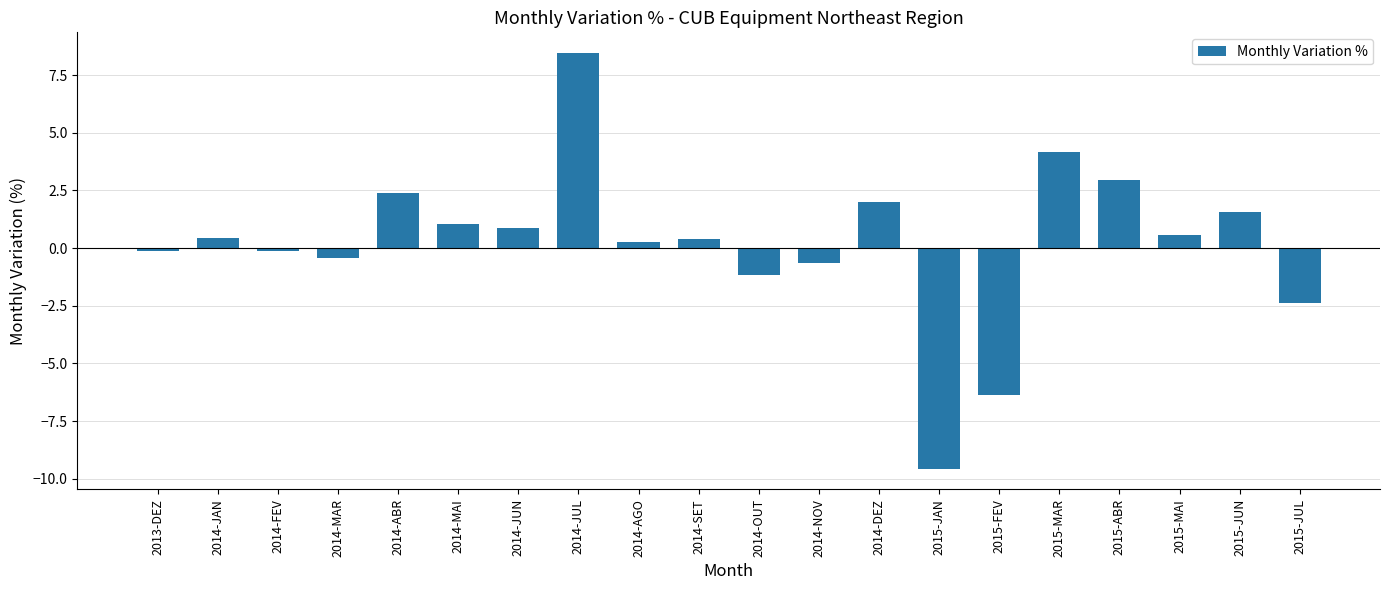

How many values are below zero?

8